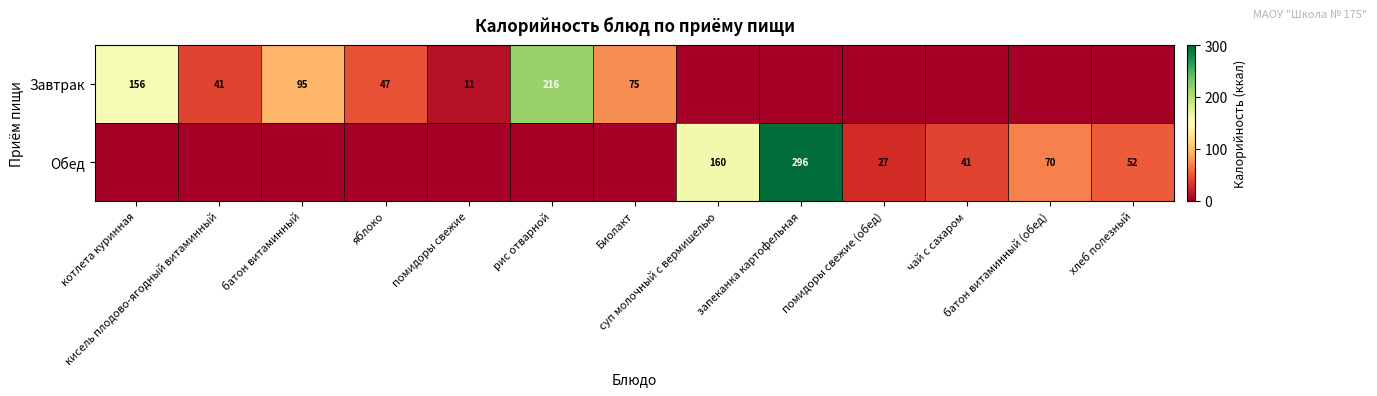

At how many categories does at least one series exceed 80?

5